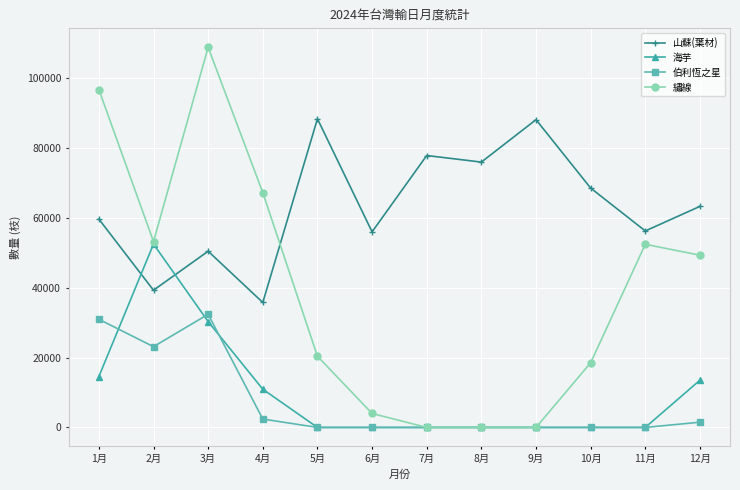

What is the sum of all 山蘇(葉材) values?

760110